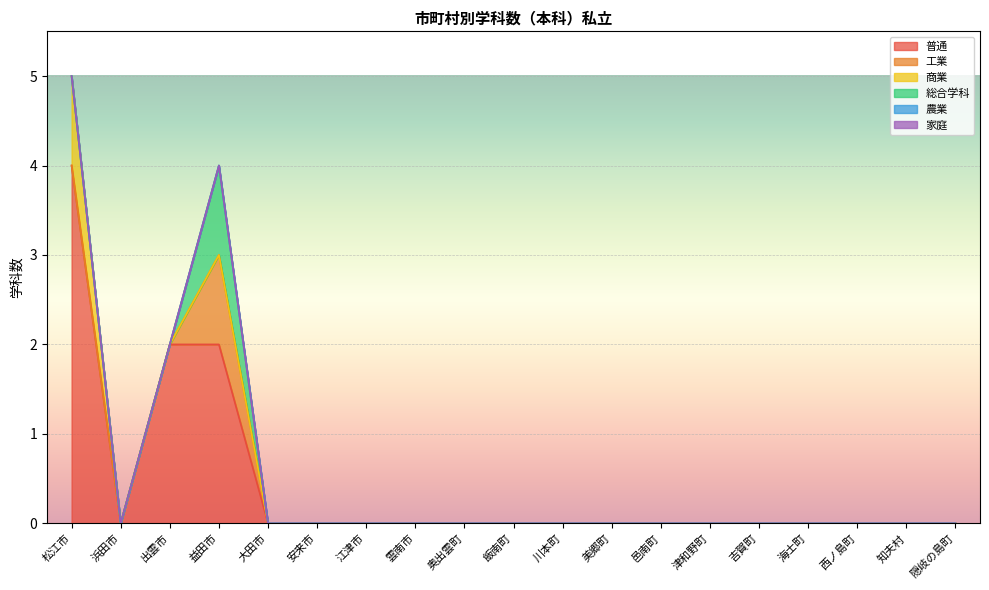

True or false: 普通 has a value of 0 at 飯南町.

True